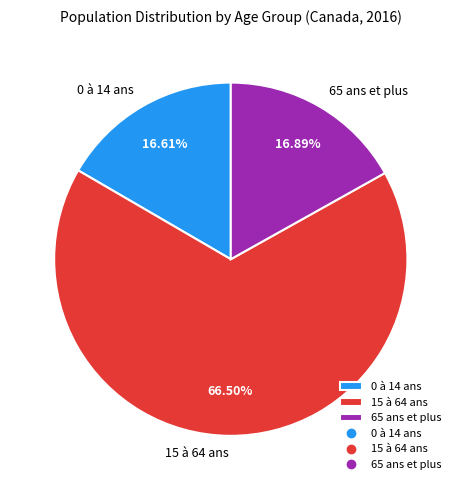

Between 15 à 64 ans and 65 ans et plus, which is larger?

15 à 64 ans